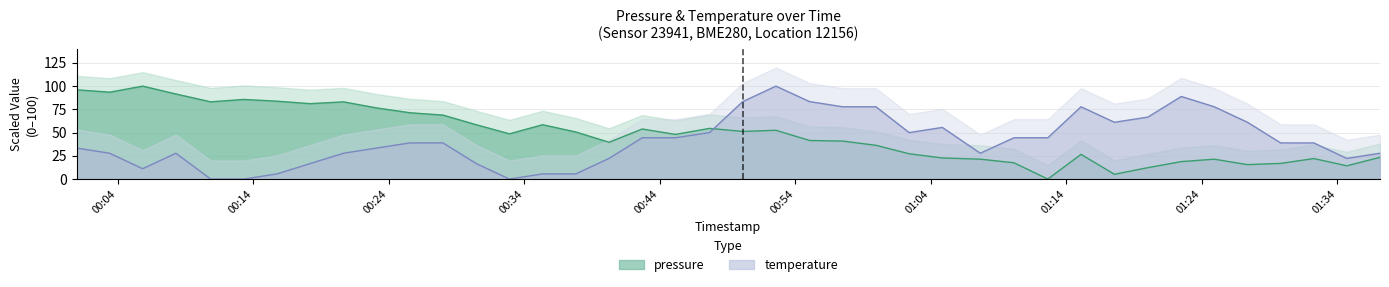

What position from the left is 2022-12-24T01:34:43?

39